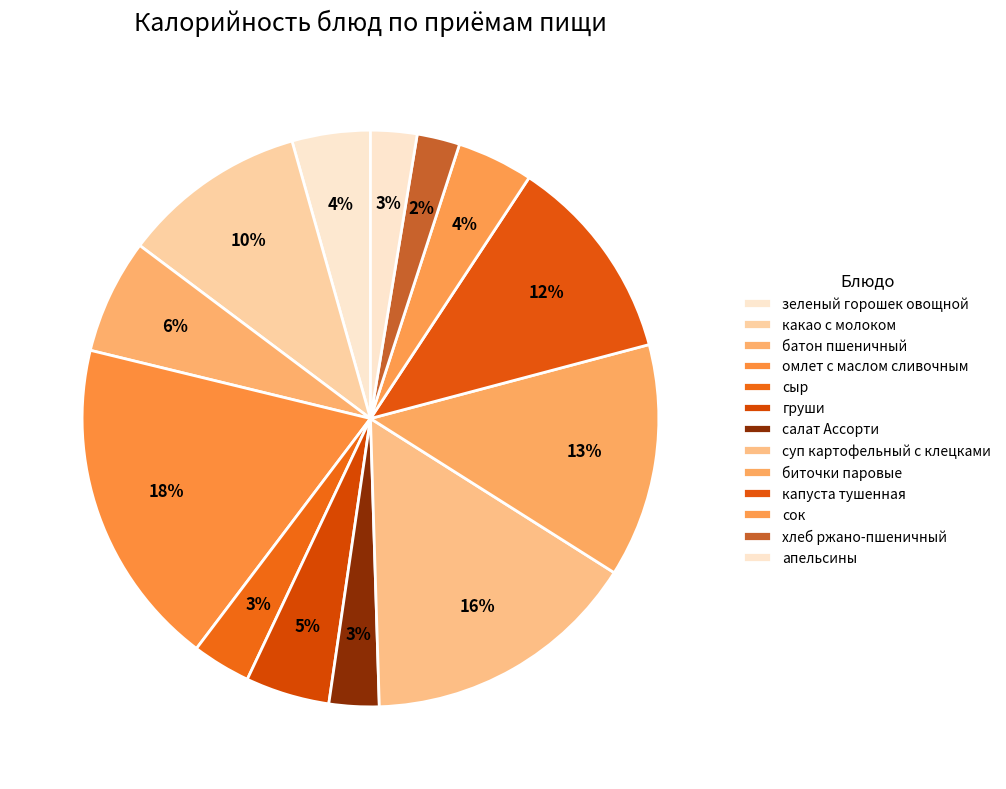

To the nearest percent, what portion does капуста тушенная represent?

12%